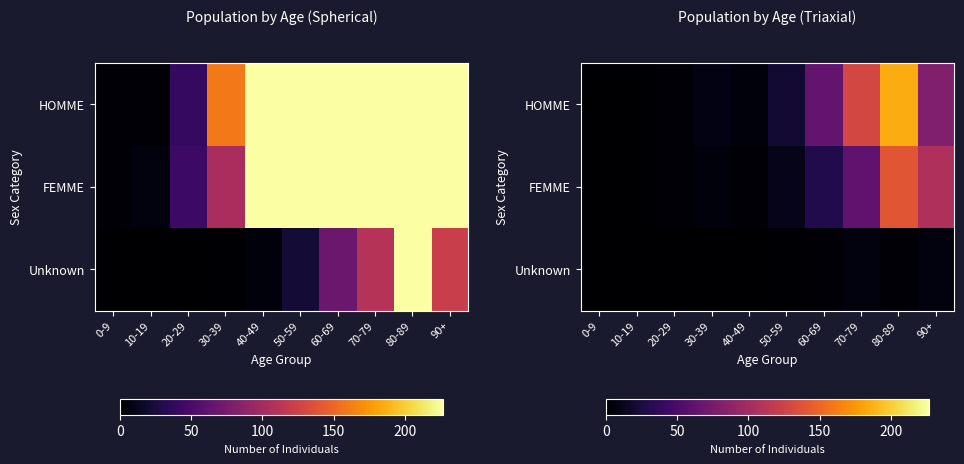

Between 60-69 and 0-9, which is larger?

60-69